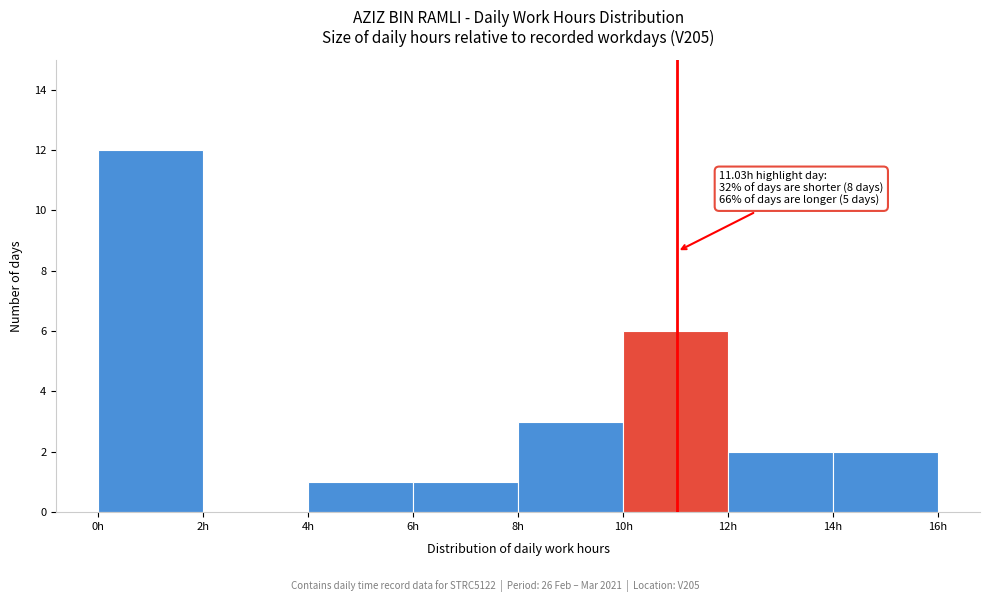

Over which range of the x-axis is the bar tallest?

0 to 2